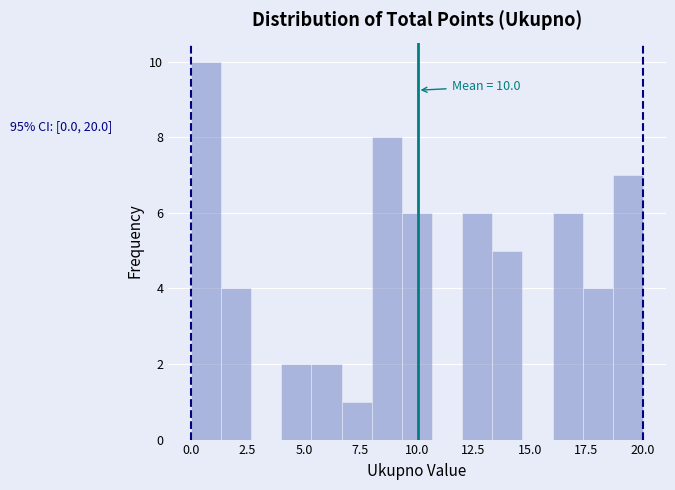

Around what value on the x-axis is the tallest bar? Give the approximate position of its centre, as read against the axis.

0.5